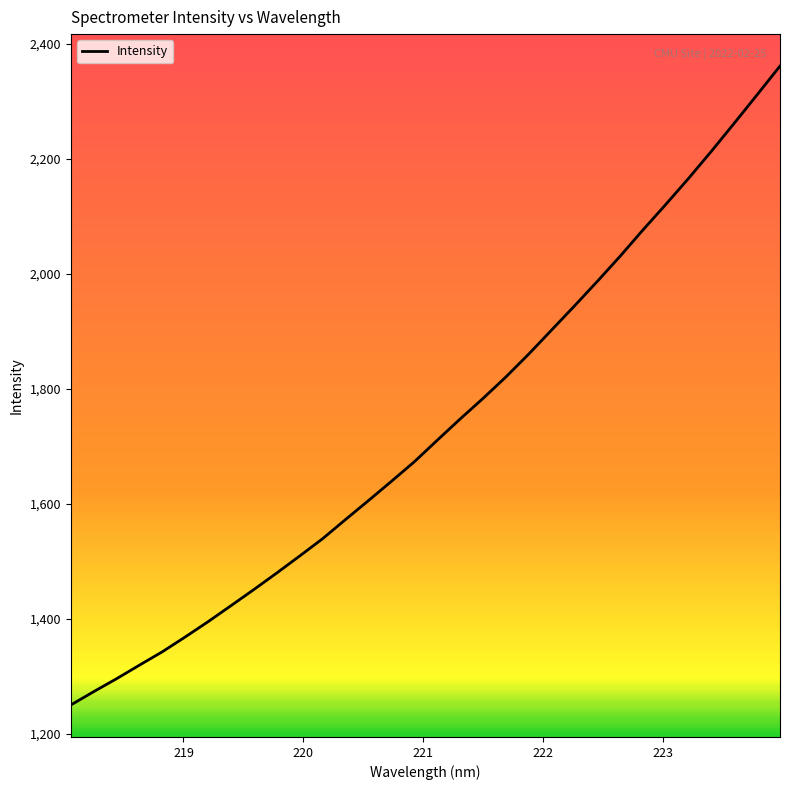

What is the smallest value displayed?

1249.9